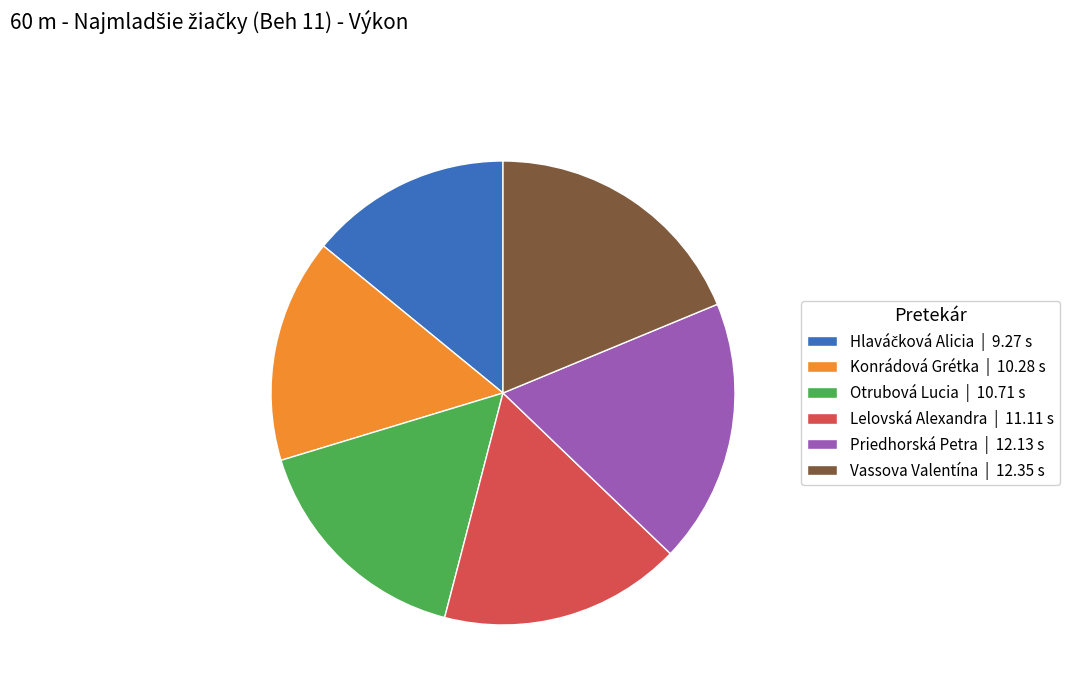

How many slices are in this pie chart?

6